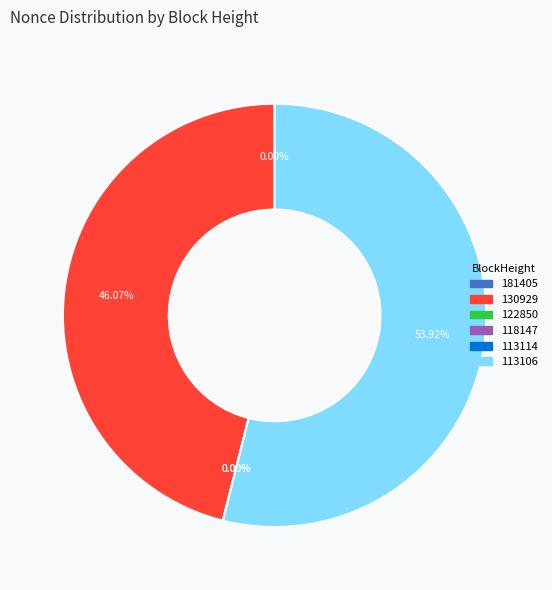

Is there a majority slice in this chart?

Yes